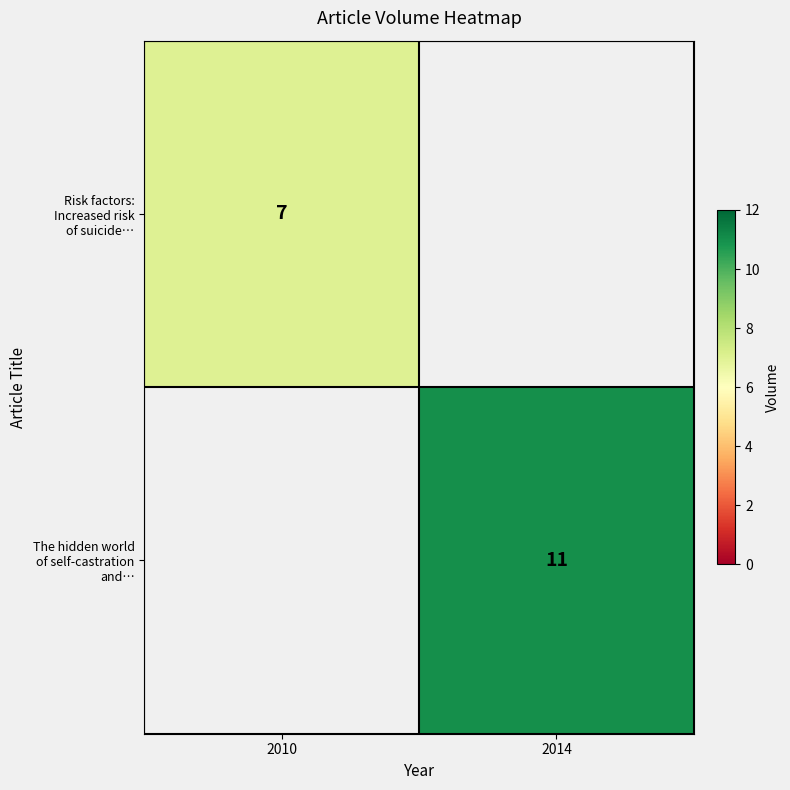

The value of Risk factors: Increased risk of suicide… at 2010 is 10.5. True or false?

False